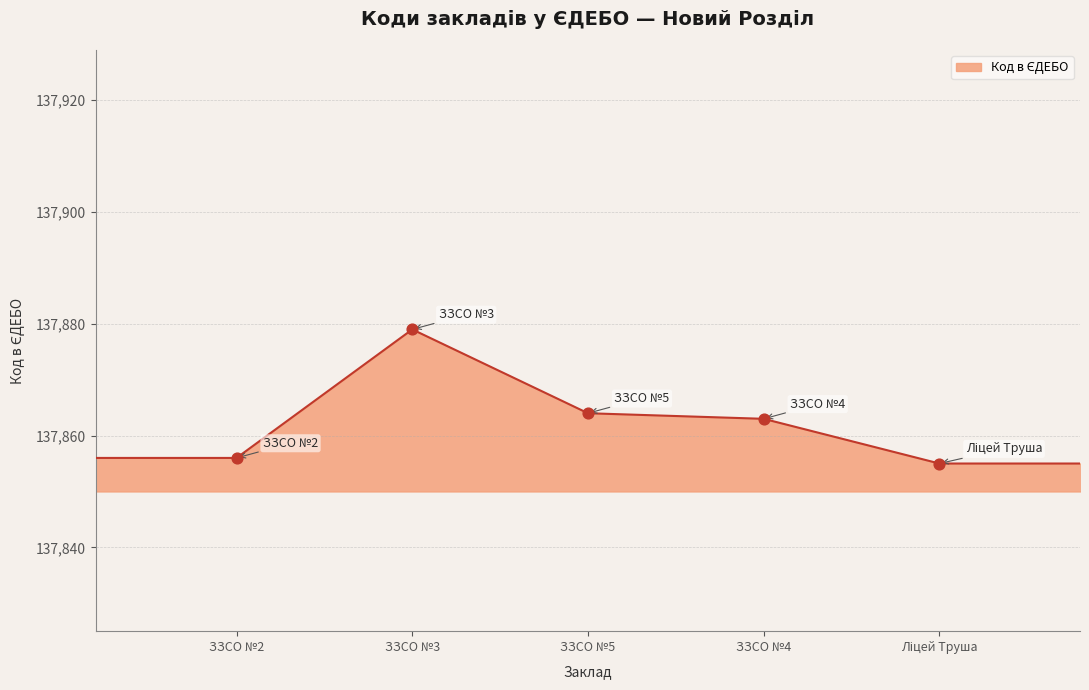

What is the change in value from ЗЗСО №2 to Ліцей Труша?

-1